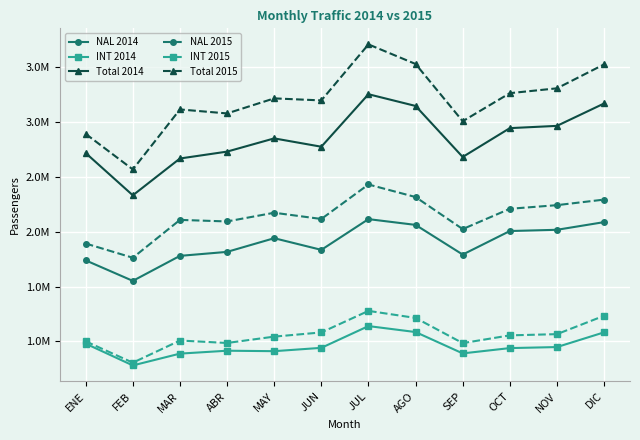

Where does the Total 2015 series first go above 3217890?

JUL